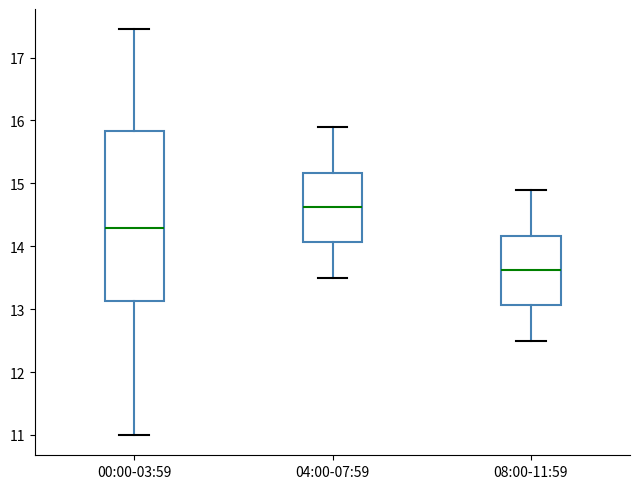

Where does the upper whisker of the box for 04:00-07:59 end on the y-axis? The values are not printed on the chart, so give them approximately, as read against the axis.

15.9